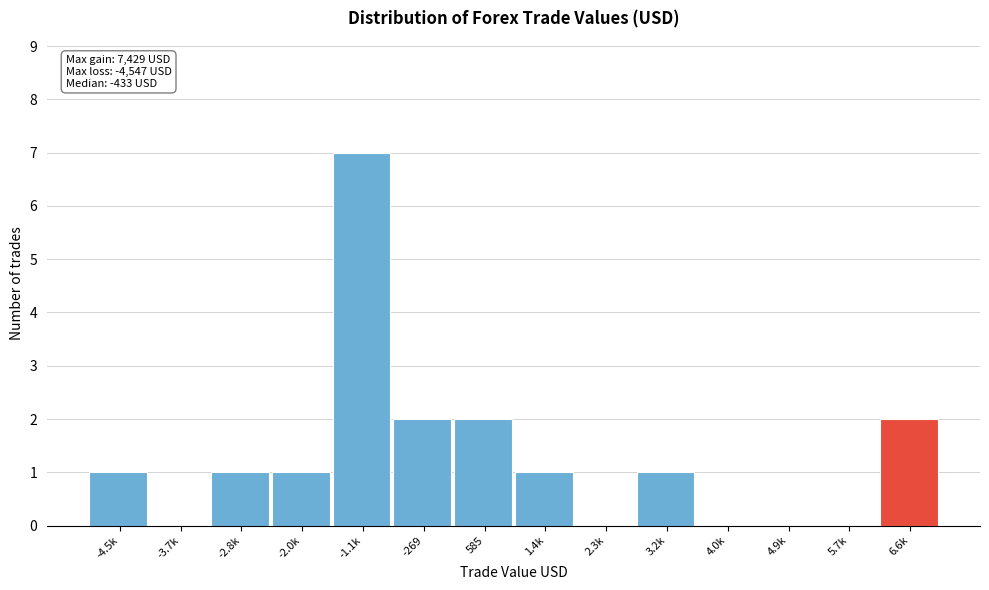

Reading left to right, what are all the values shown in this chart?

-4.5k=1	-3.7k=0	-2.8k=1	-2.0k=1	-1.1k=7	-269=2	585=2	1.4k=1	2.3k=0	3.2k=1	4.0k=0	4.9k=0	5.7k=0	6.6k=2